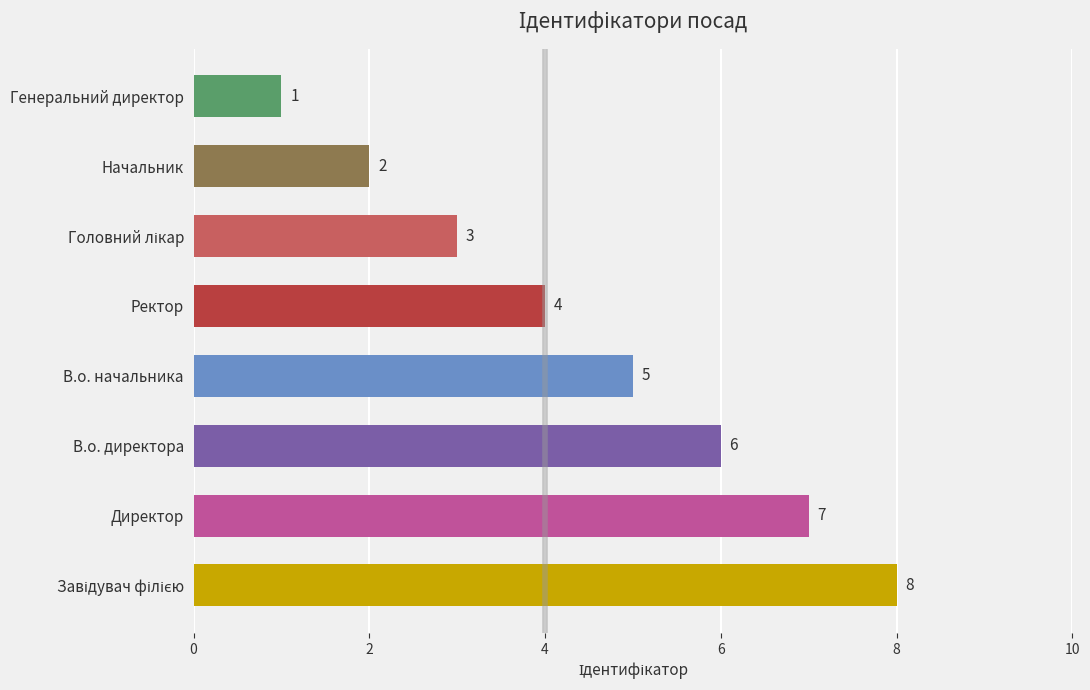

Count the number of data series in this chart.

1